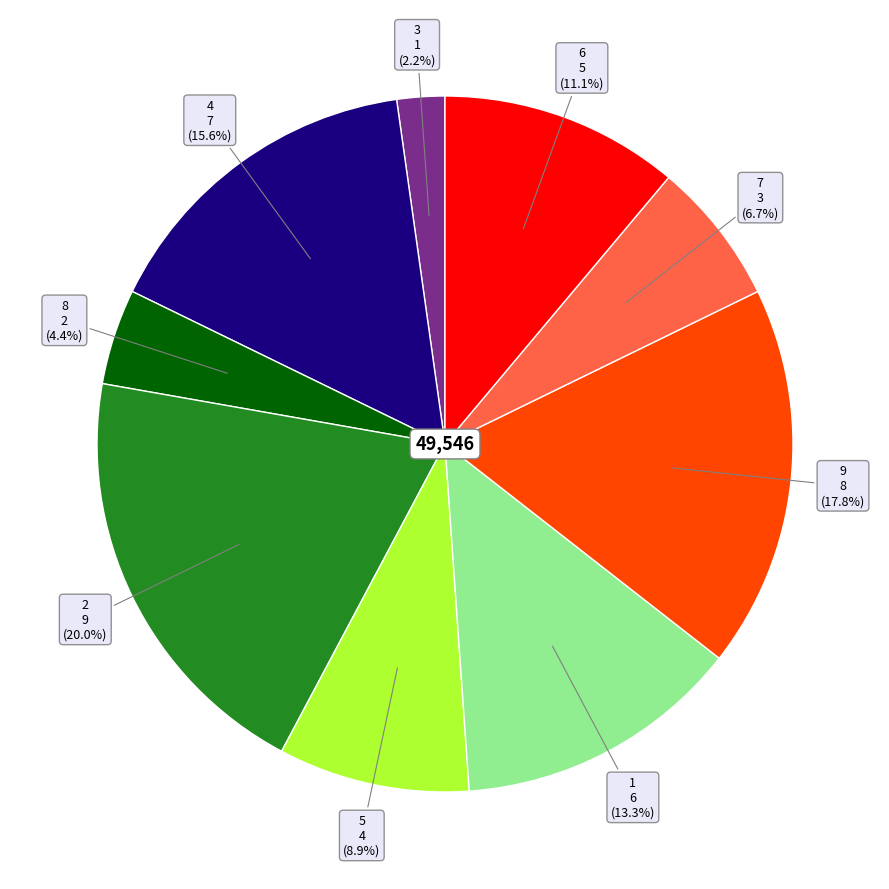

How many segments does this pie chart have?

9